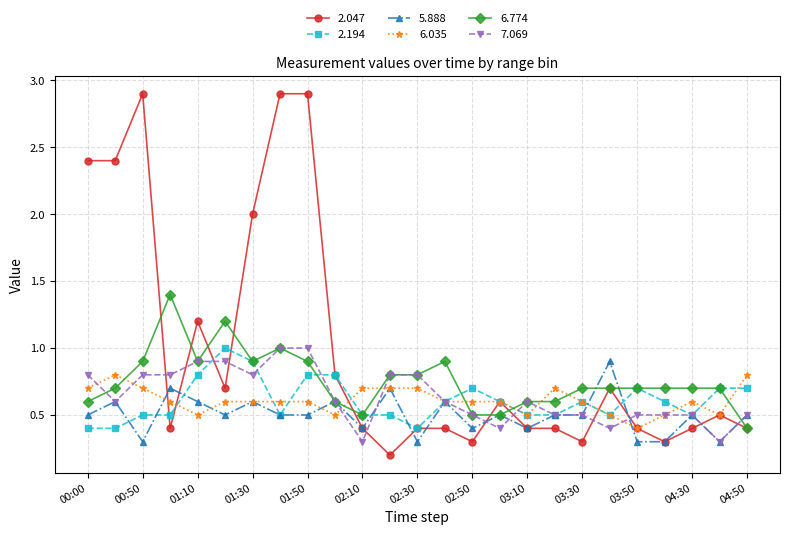

How many distinct data groups are displayed?

6